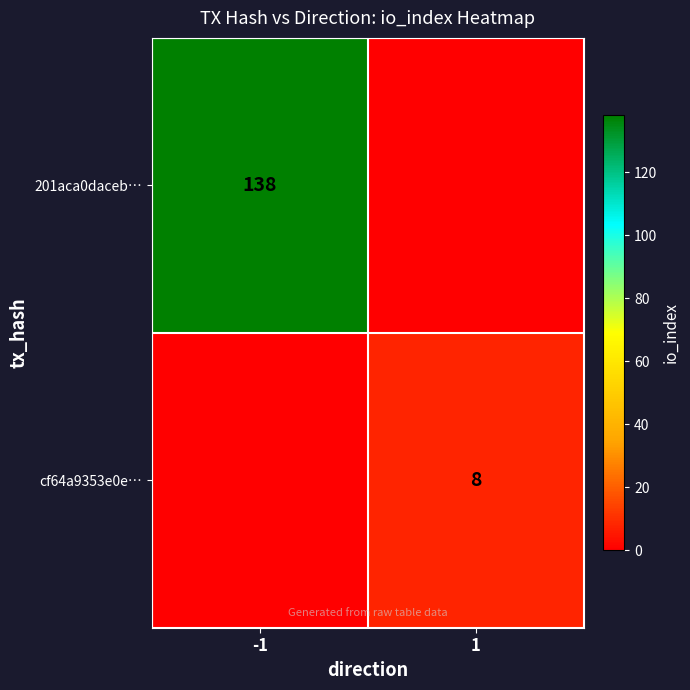

What is the maximum value shown in the chart?

138